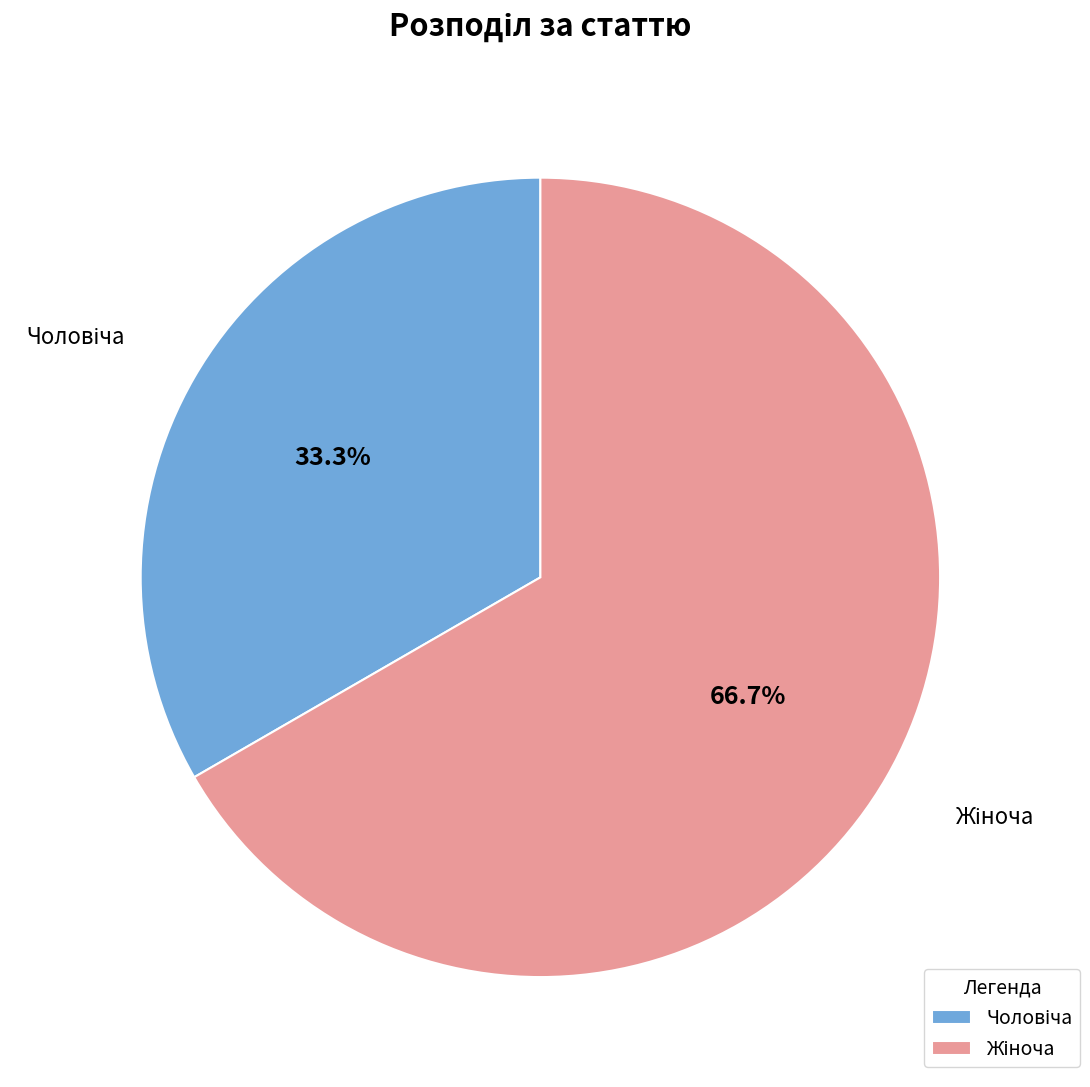

Is there a majority slice in this chart?

Yes